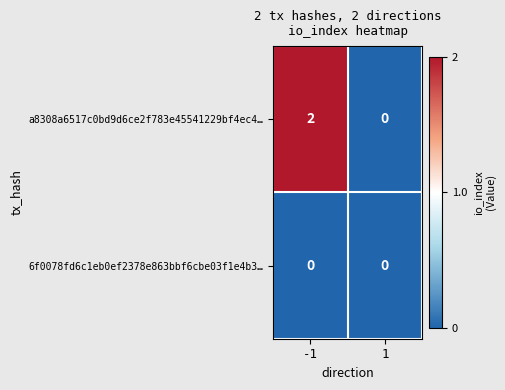

Which series has the widest spread of values?

a8308a6517c0bd9d6ce2f783e45541229bf4ec4…